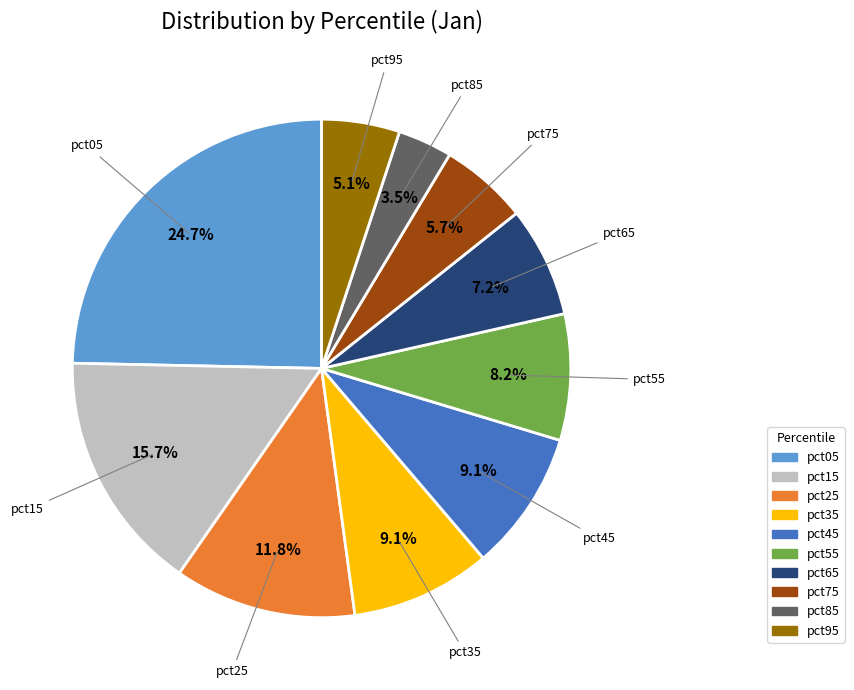

Which slice is the smallest?

pct85